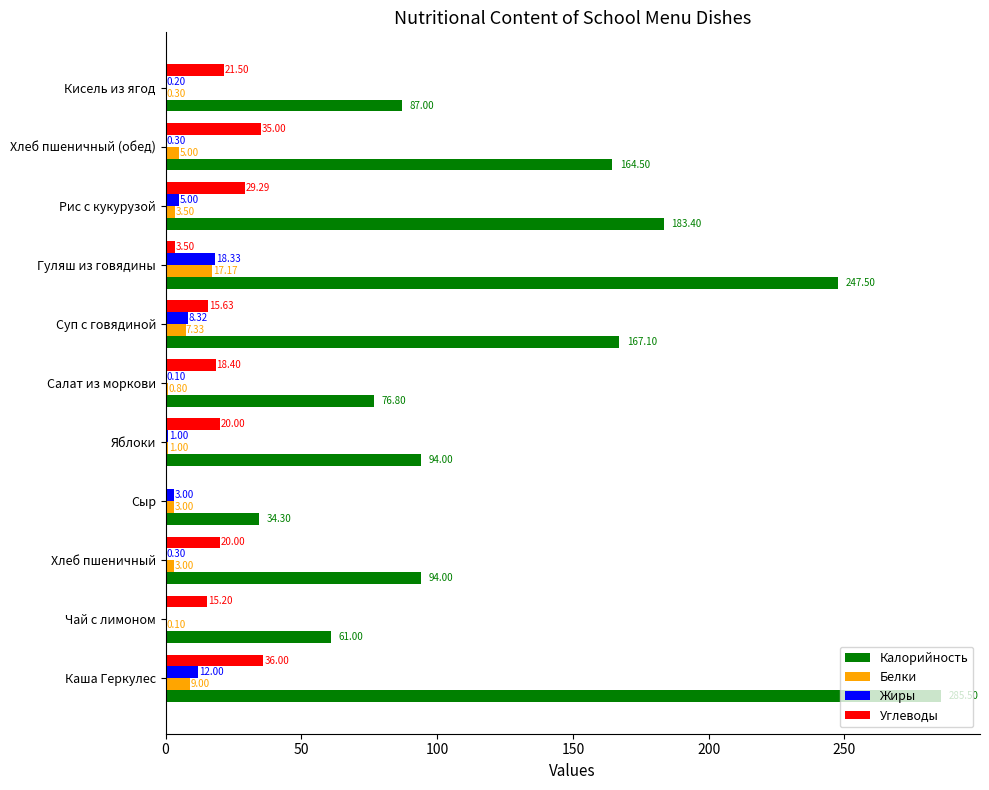

What is the sum of all Углеводы values?

214.5